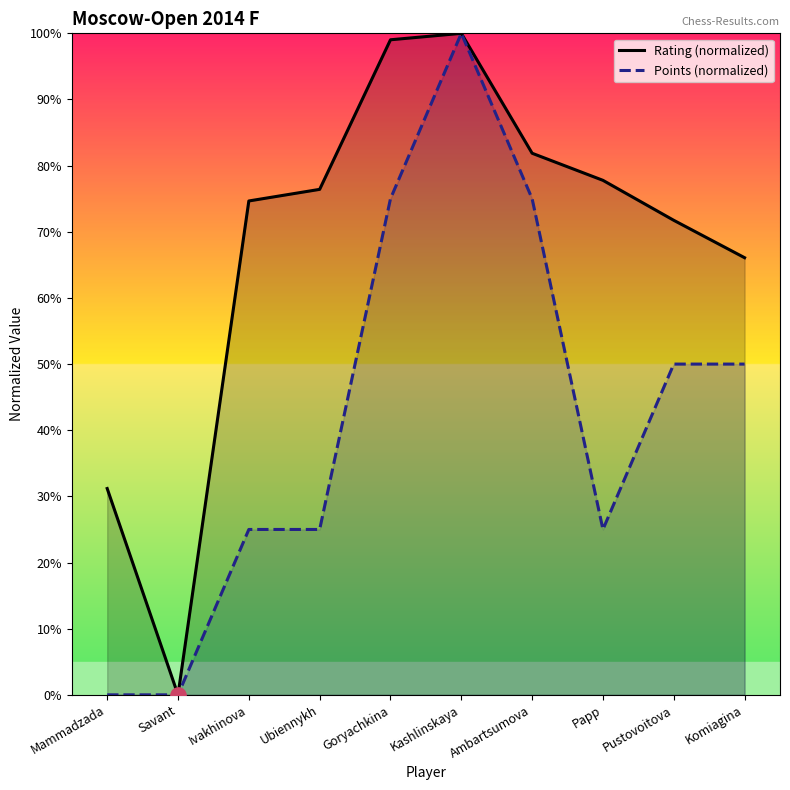

Reading left to right, what are all the values shown in this chart?

Rating (normalized): Mammadzada=31.2	Savant=0.0	Ivakhinova=74.7	Ubiennykh=76.4	Goryachkina=99.0	Kashlinskaya=100.0	Ambartsumova=81.9	Papp=77.8	Pustovoitova=71.7	Komiagina=66.1
Points (normalized): Mammadzada=0.0	Savant=0.0	Ivakhinova=25.0	Ubiennykh=25.0	Goryachkina=75.0	Kashlinskaya=100.0	Ambartsumova=75.0	Papp=25.0	Pustovoitova=50.0	Komiagina=50.0